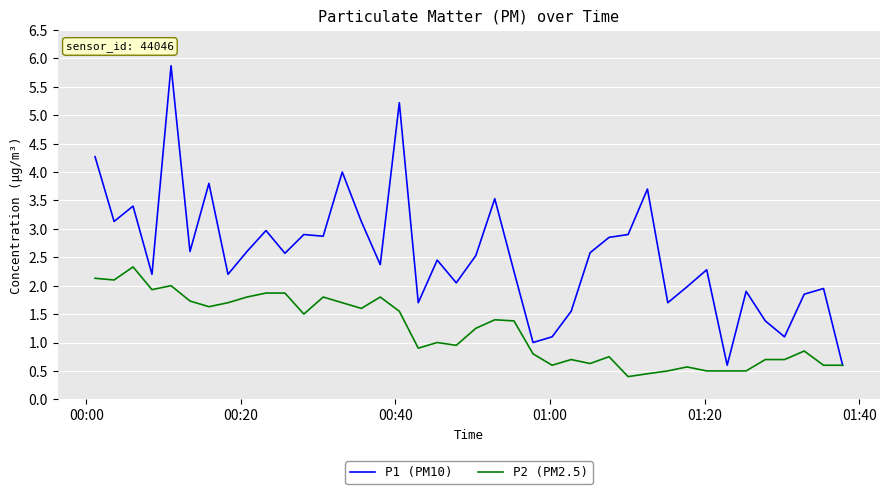

What are all the series names shown in the legend?

P1 (PM10), P2 (PM2.5)